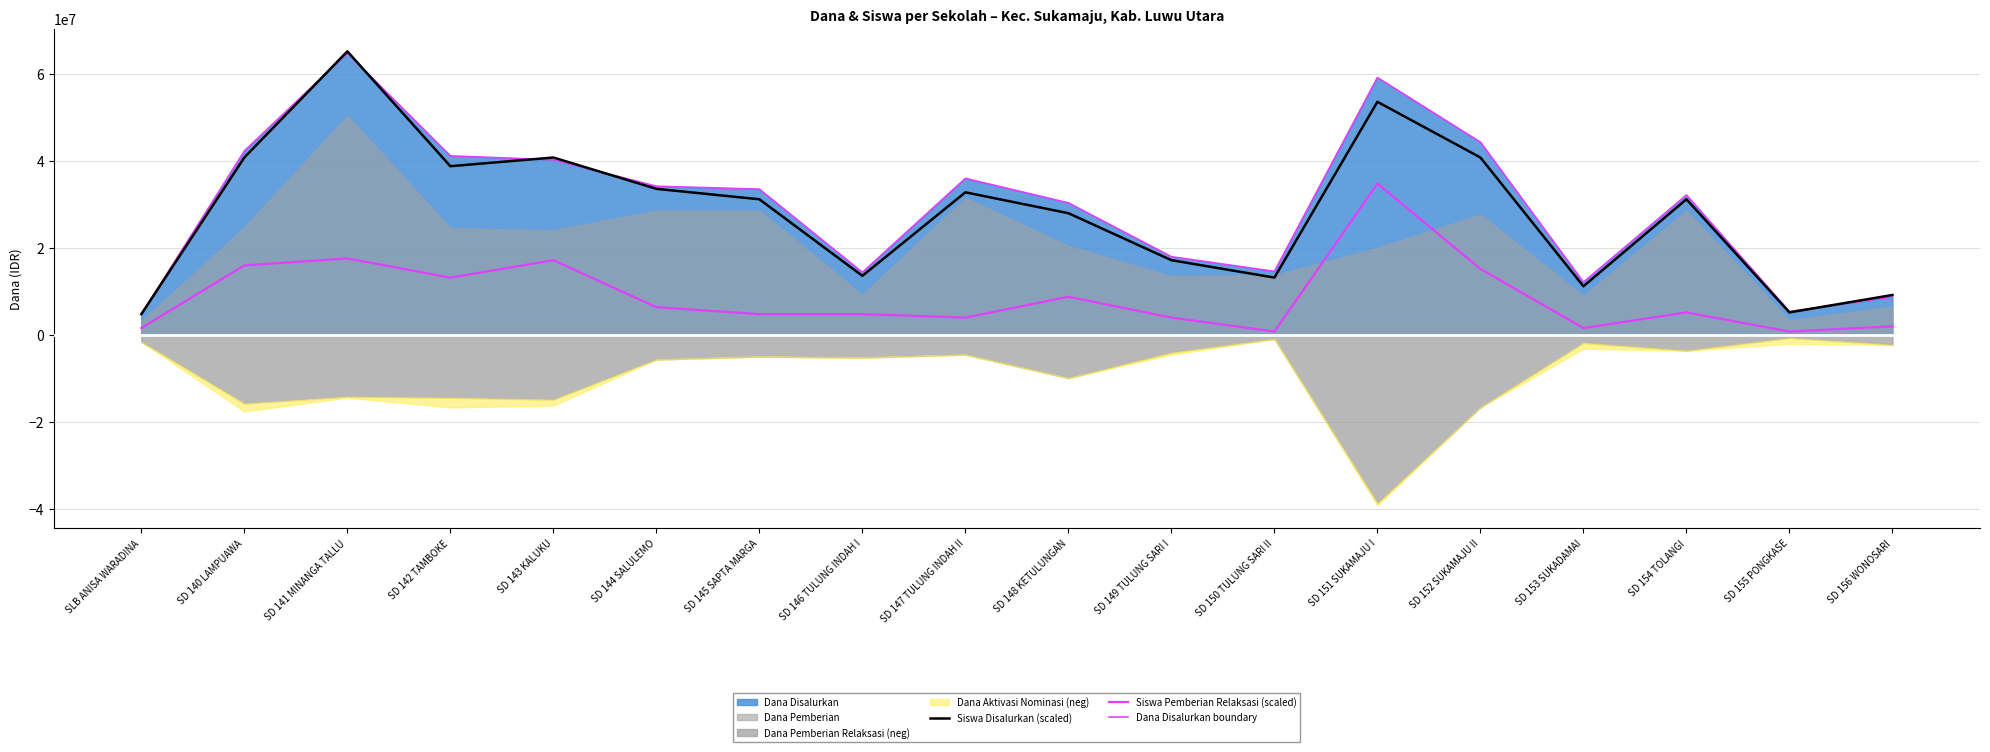

True or false: Dana Disalurkan boundary has more than 1 points higher than both neighbors.

True